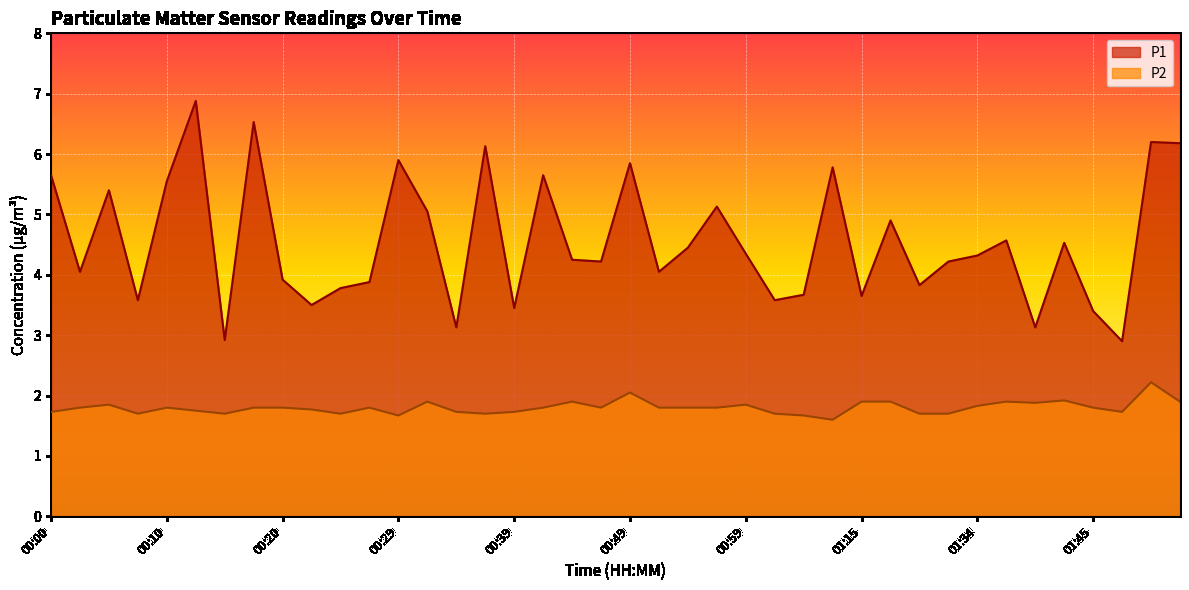

Rank the categories by P2 value from highest to lowest.

01:50, 00:49, 01:42, 00:32, 00:44, 01:15, 01:23, 01:37, 01:52, 01:40, 00:05, 00:59, 01:34, 00:03, 00:10, 00:17, 00:20, 00:27, 00:42, 00:47, 00:52, 00:54, 00:57, 01:45, 00:22, 00:12, 00:00, 00:34, 00:39, 01:47, 00:07, 00:15, 00:24, 00:37, 01:02, 01:26, 01:32, 00:29, 01:04, 01:13